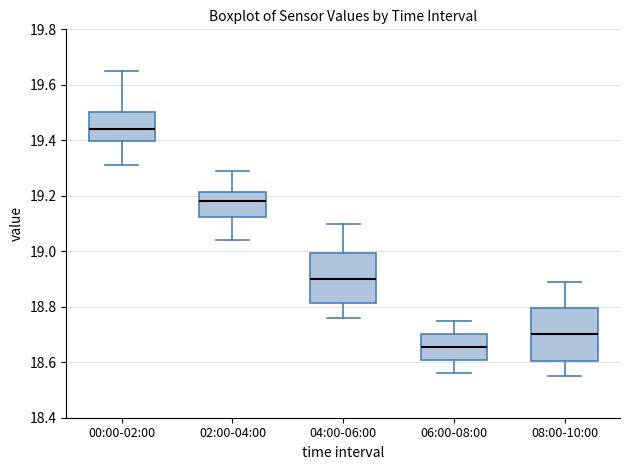

Which box has the highest median line?

00:00-02:00